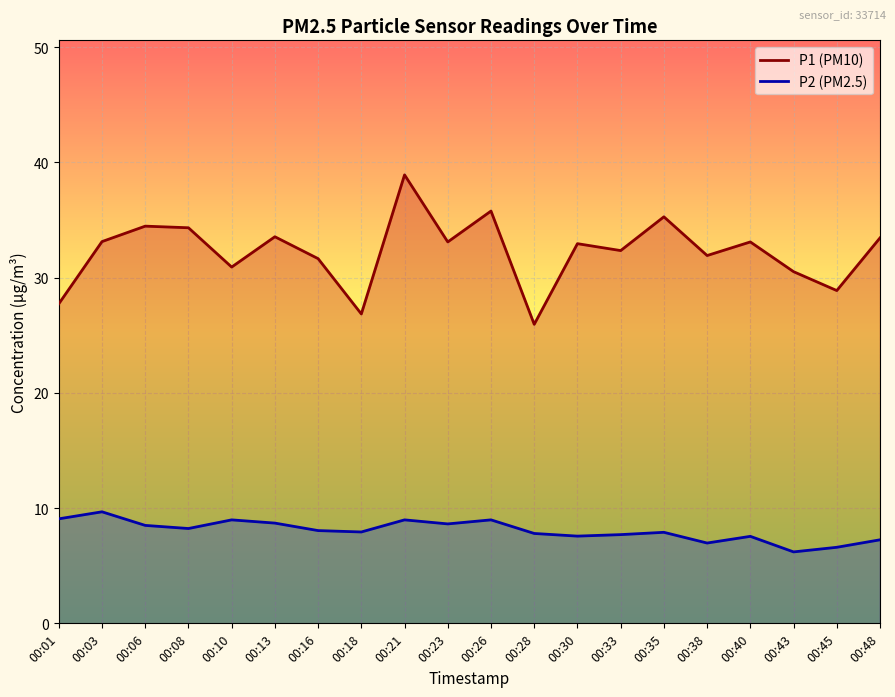

What is the difference between the second highest and minimum values in the P2 series?

2.9